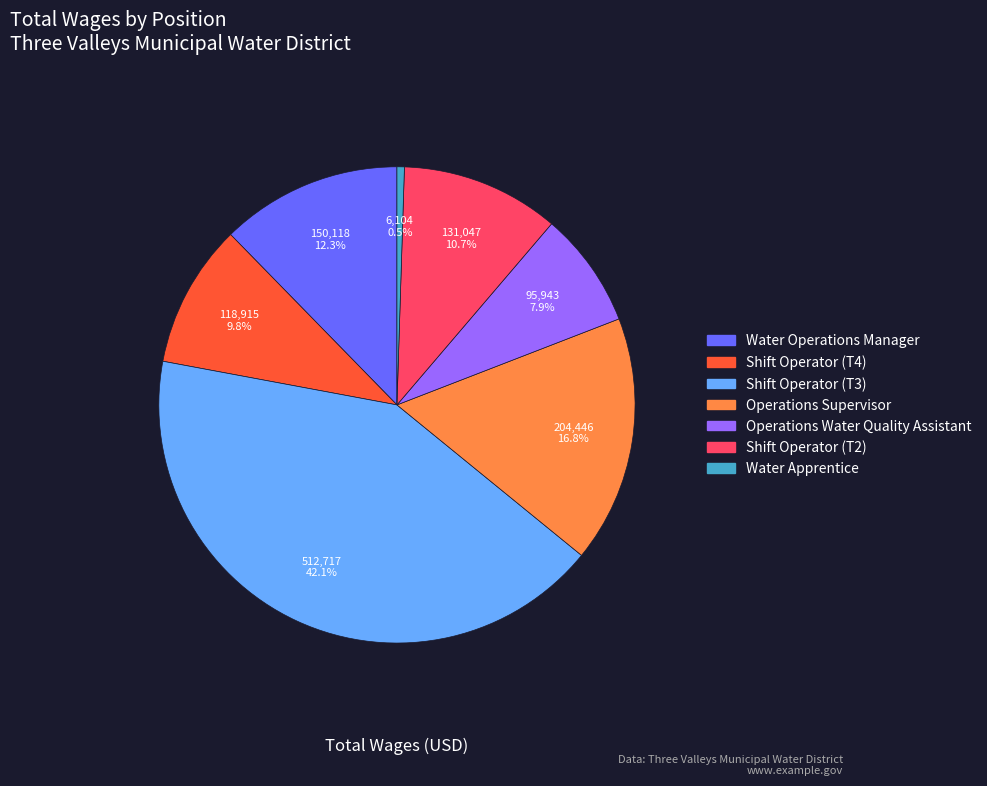

To the nearest percent, what is the combined percentage of Operations Water Quality Assistant and Operations Supervisor?

25%